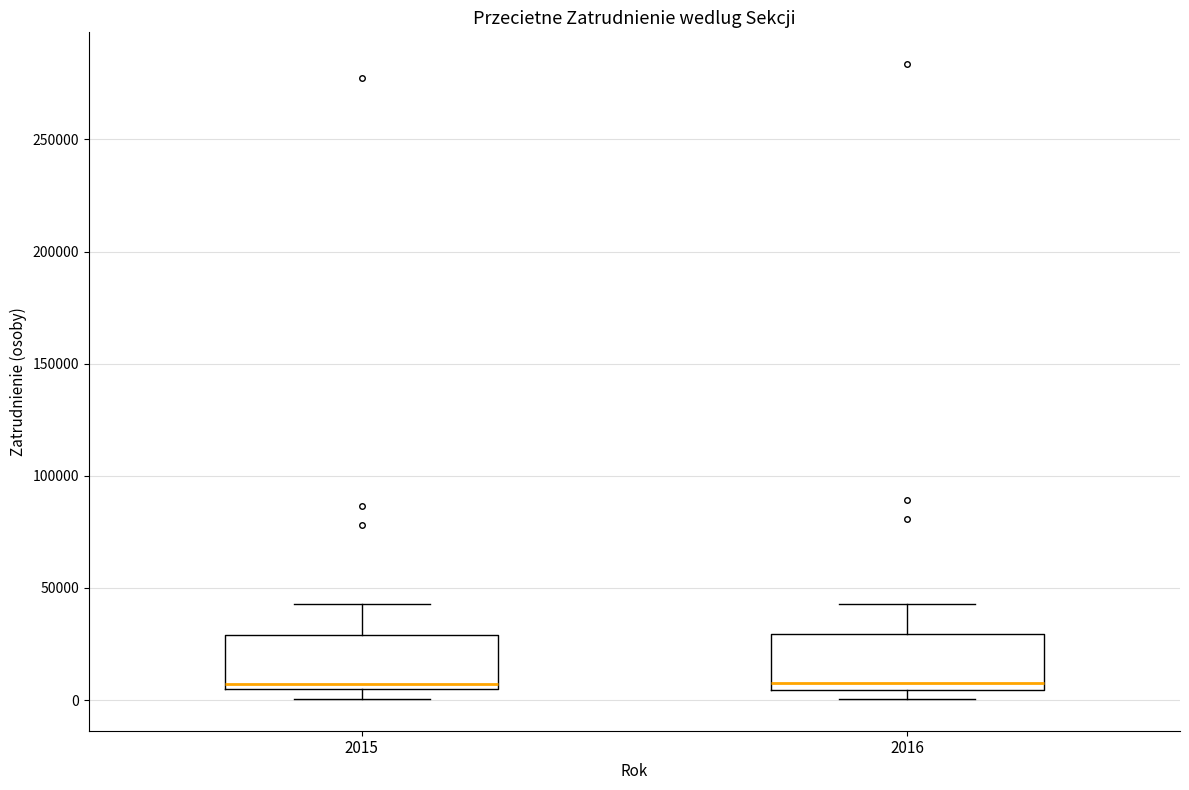

Reading left to right, read every box against the y-axis: the position of its median line, the range the box covers, and the ends of its whiskers. The values are not printed on the chart, so give them approximately, as read against the axis.

2015: median 5000 (just above the box's lower edge), box 5000 to 30000, whiskers 0 to 45000
2016: median 5000 (just above the box's lower edge), box 5000 to 30000, whiskers 0 to 45000